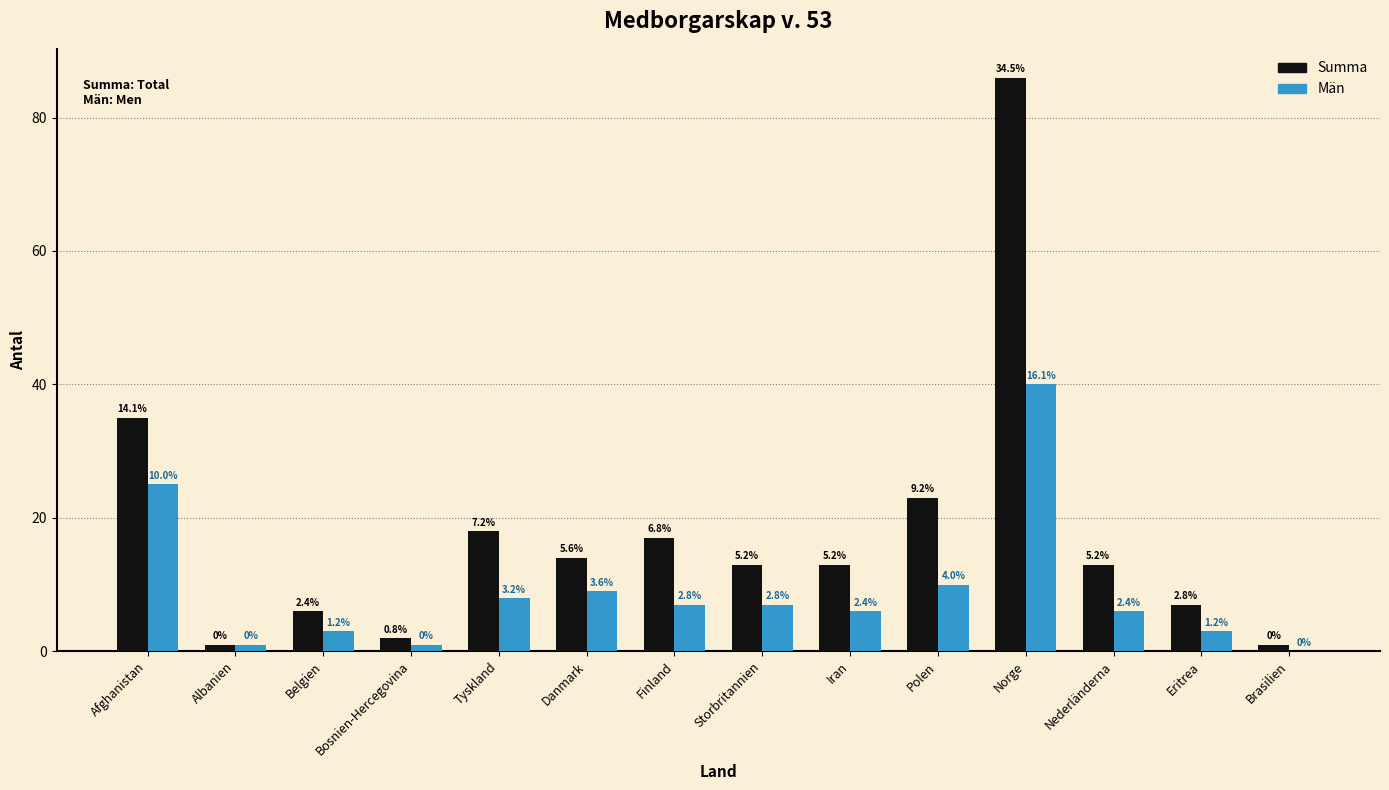

How many groups of bars are there?

14